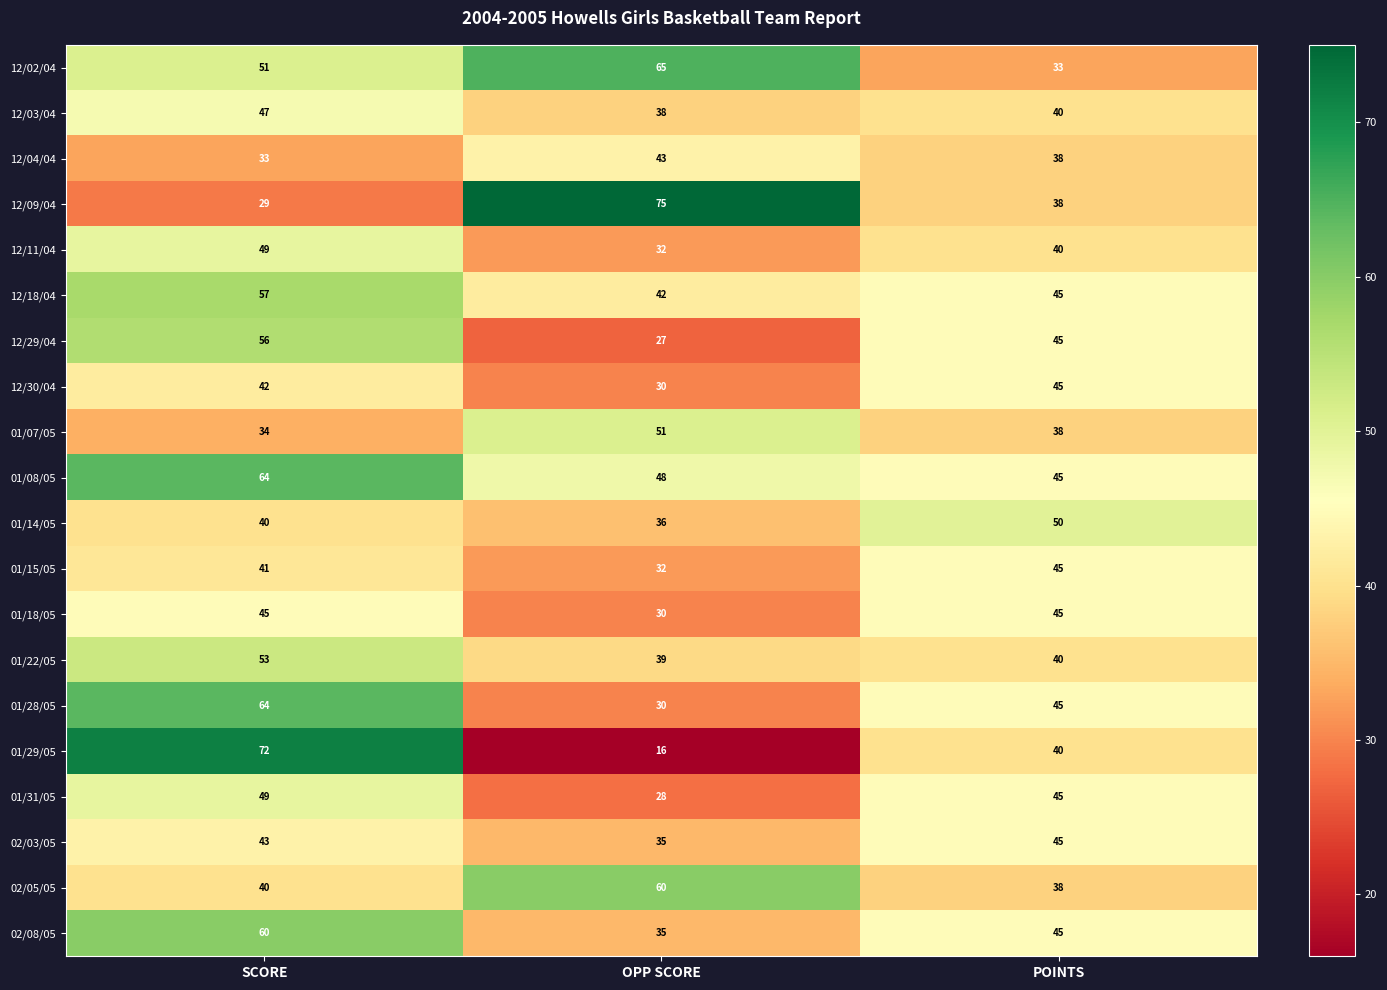

What is the difference between the 12/30/04 values at SCORE and OPP SCORE?

12